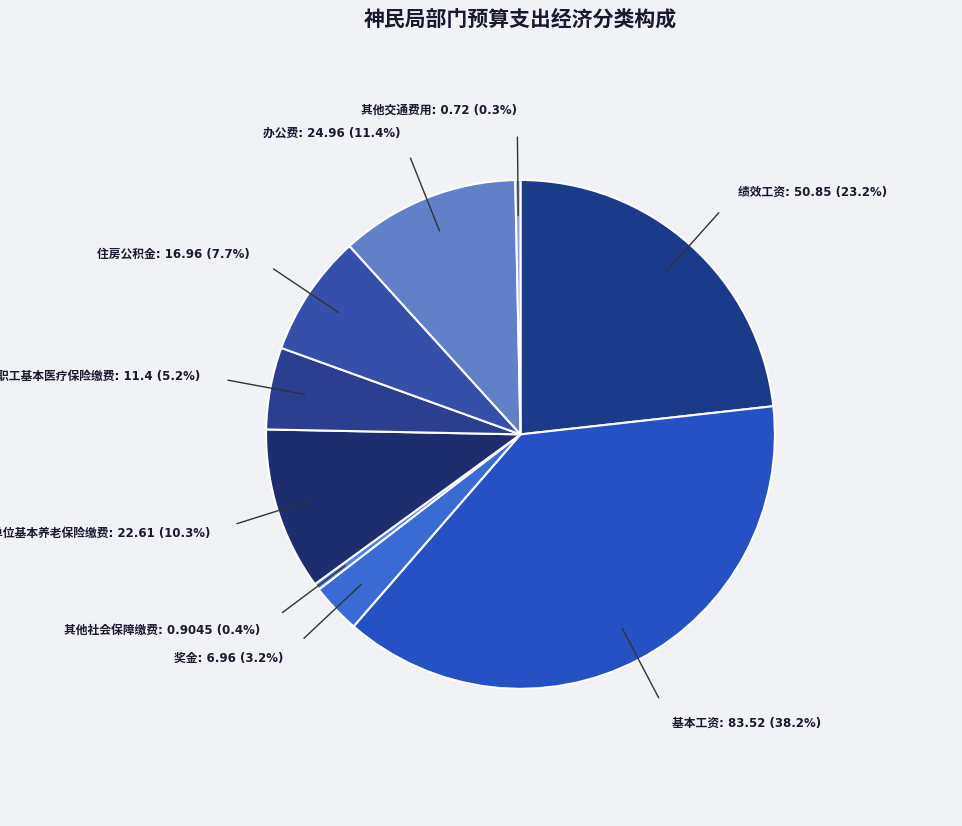

How many slices are in this pie chart?

9